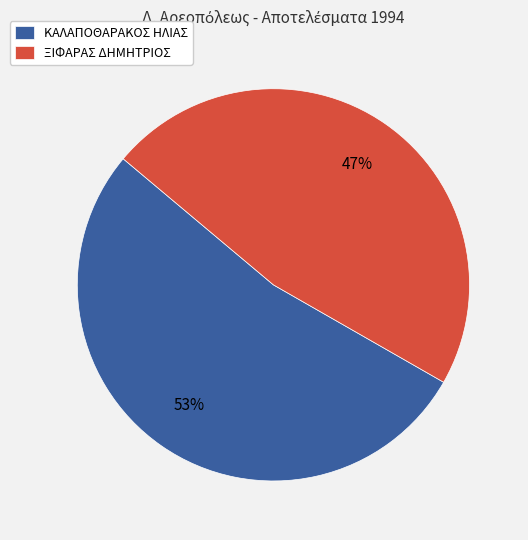

To the nearest percent, what is the difference between the ΞΙΦΑΡΑΣ ΔΗΜΗΤΡΙΟΣ and ΚΑΛΑΠΟΘΑΡΑΚΟΣ ΗΛΙΑΣ slice percentages?

6%